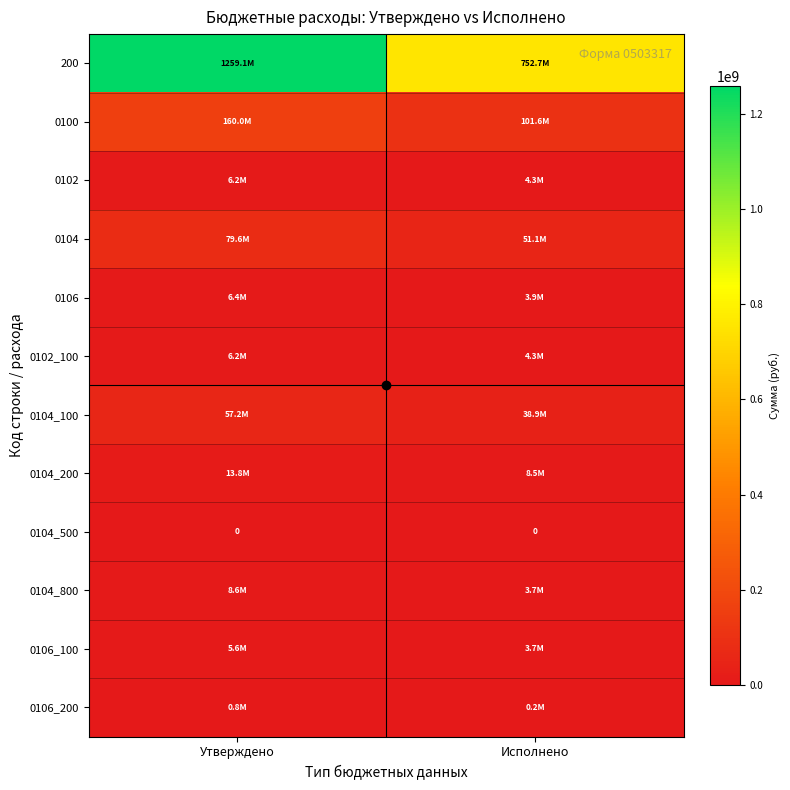

What is the average value of the 0106_100 series?

4650636.2